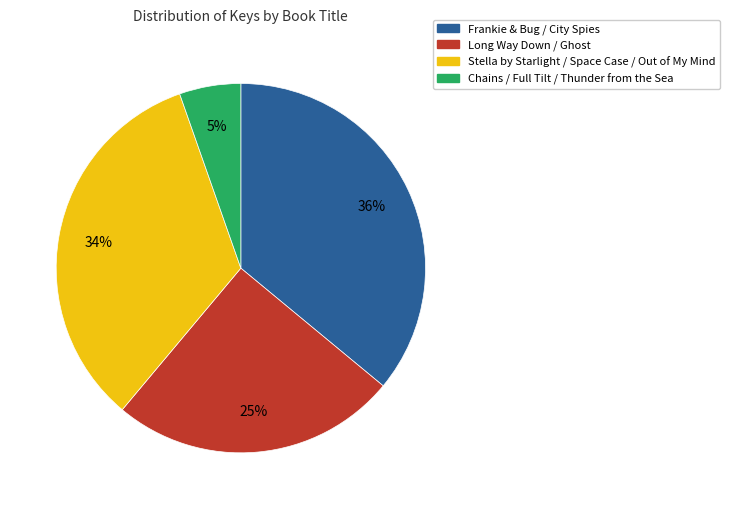

Does any single category account for the majority?

No